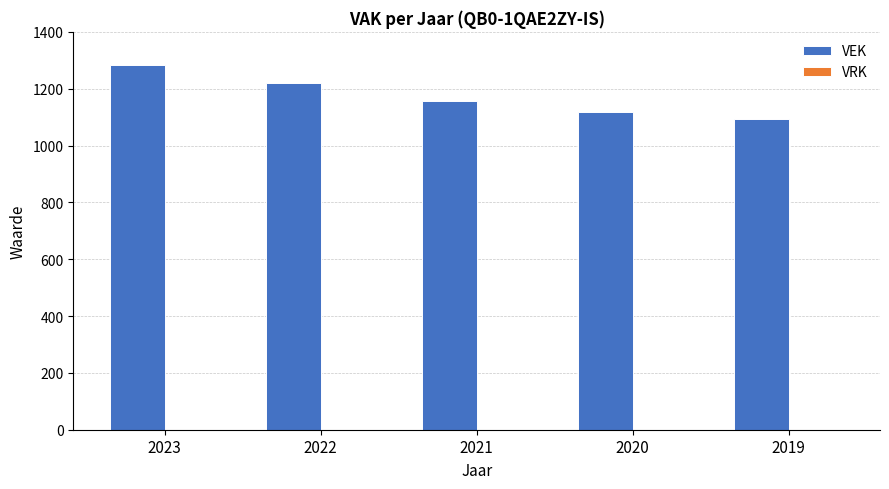

True or false: the data shows 1117 at 2020.

True